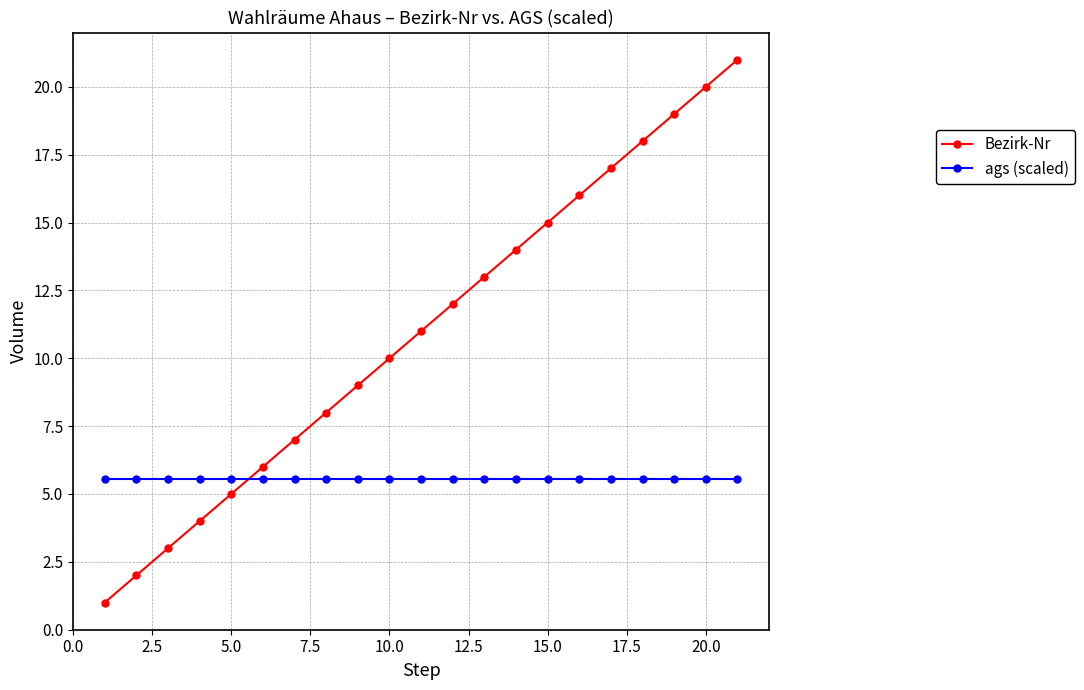

Rank the series by their maximum value, from highest to lowest.

Bezirk-Nr, ags (scaled)